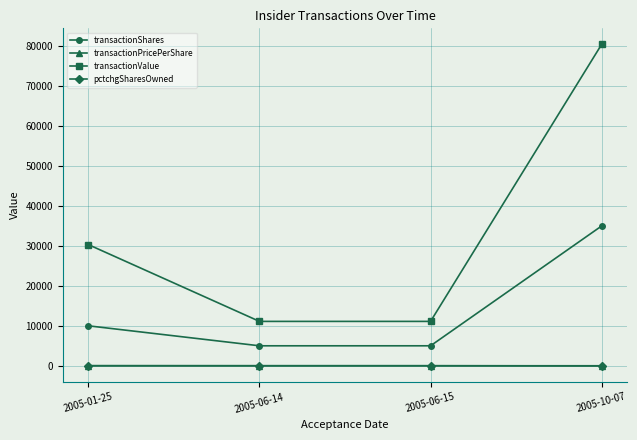

What are all the series names shown in the legend?

transactionShares, transactionPricePerShare, transactionValue, pctchgSharesOwned